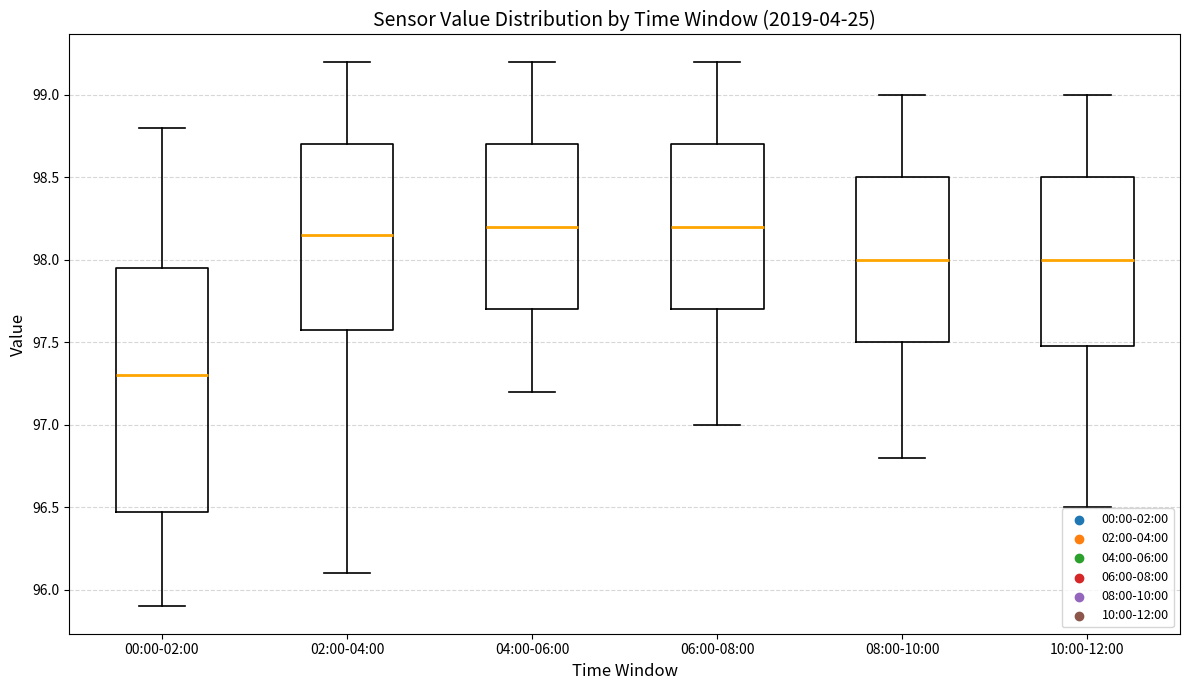

Reading left to right, read every box against the y-axis: the position of its median line, the range the box covers, and the ends of its whiskers. The values are not printed on the chart, so give them approximately, as read against the axis.

00:00-02:00: median 97.30, box 96.50 to 97.95, whiskers 95.90 to 98.80
02:00-04:00: median 98.15, box 97.60 to 98.70, whiskers 96.10 to 99.20
04:00-06:00: median 98.20, box 97.70 to 98.70, whiskers 97.20 to 99.20
06:00-08:00: median 98.20, box 97.70 to 98.70, whiskers 97.00 to 99.20
08:00-10:00: median 98.00, box 97.50 to 98.50, whiskers 96.80 to 99.00
10:00-12:00: median 98.00, box 97.50 to 98.50, whiskers 96.50 to 99.00